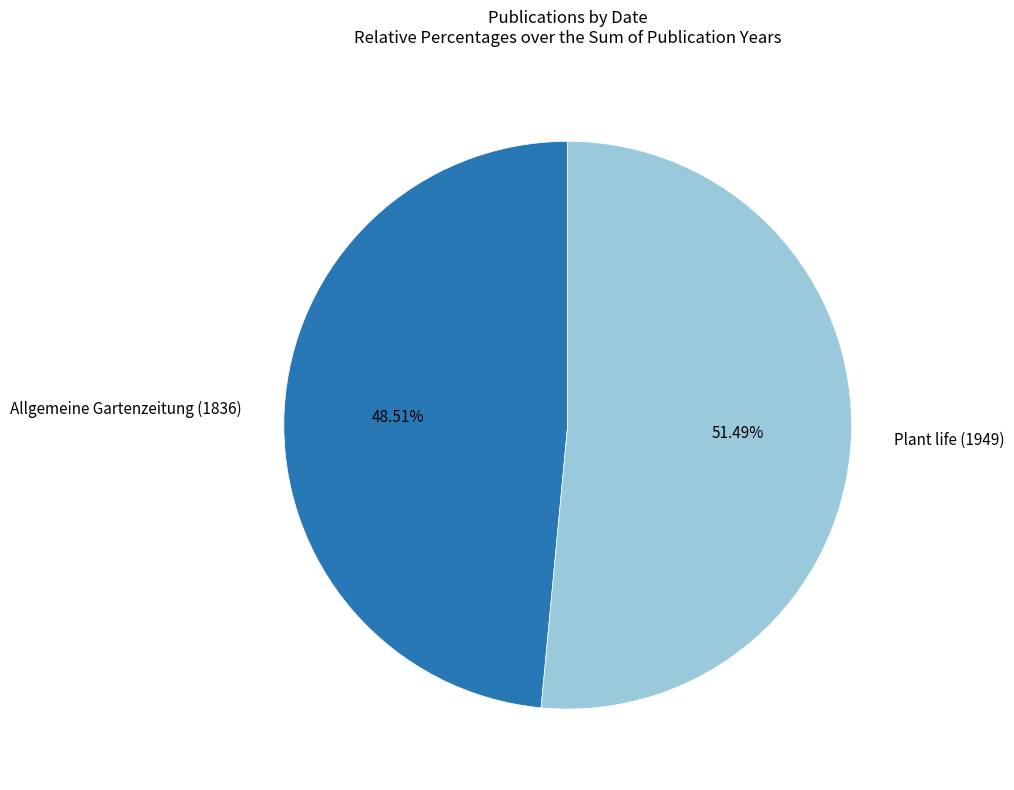

Approximately how many times larger is the value at Allgemeine Gartenzeitung (1836) compared to Plant life (1949)?

0.9